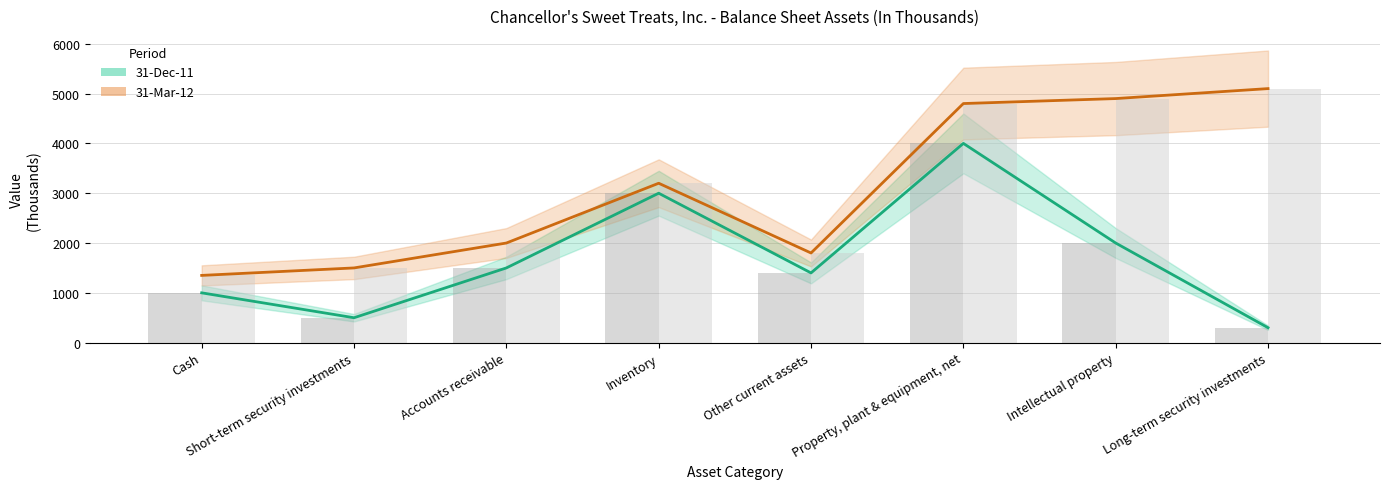

Which label corresponds to the largest value in the chart?

Long-term security investments